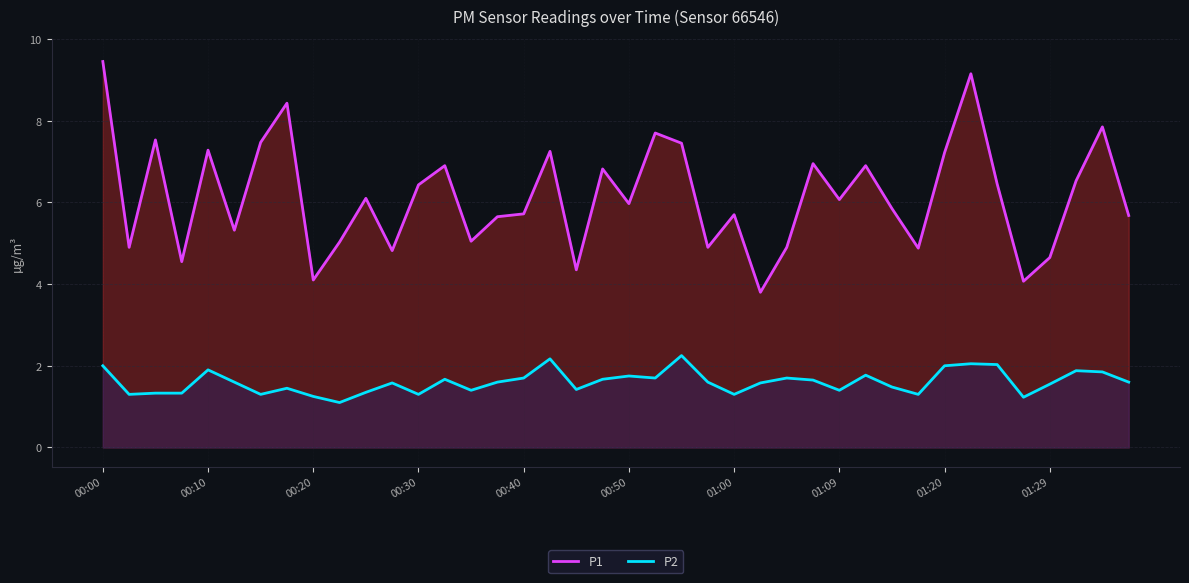

At how many categories does at least one series exceed 2?

40